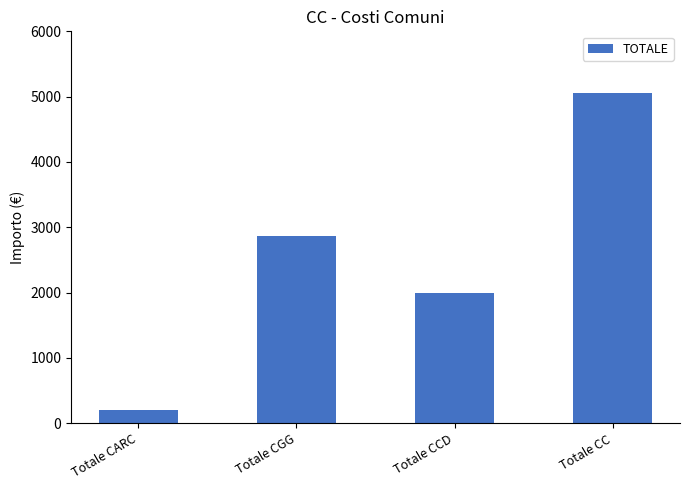

What is the value of the 2nd bar from the left?

2862.7